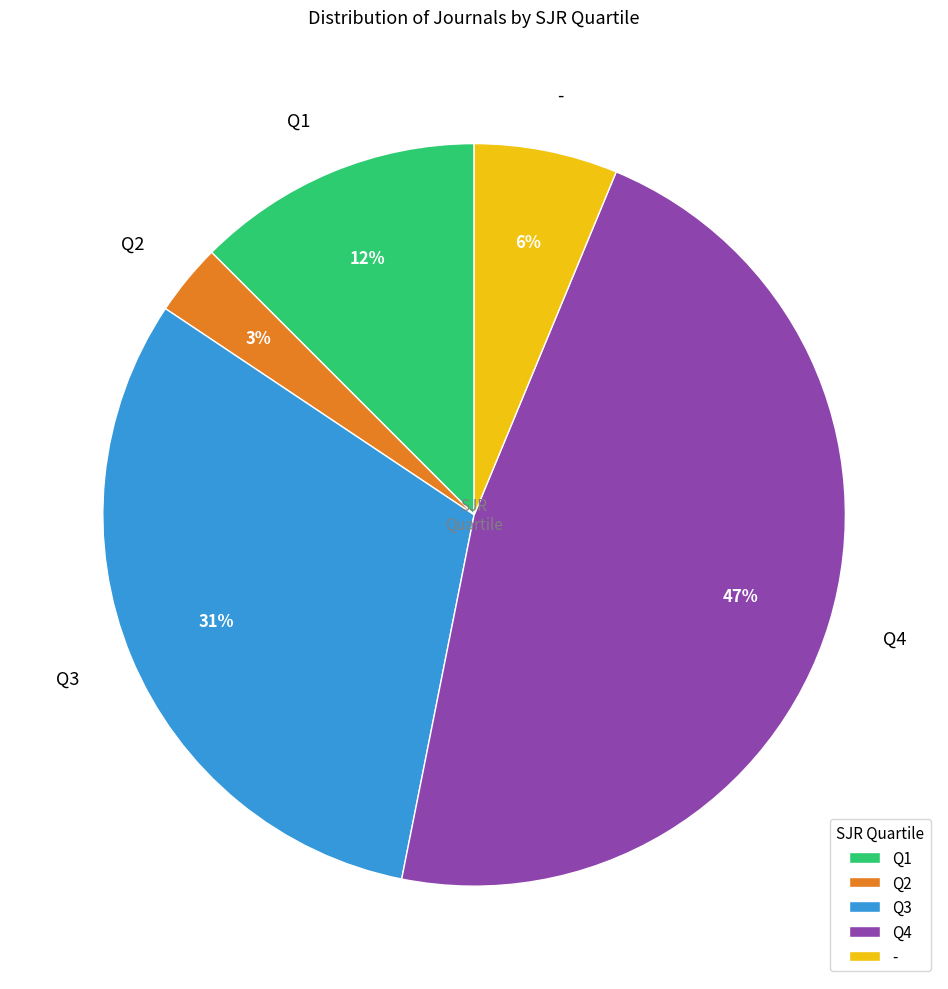

How many slices are in this pie chart?

5